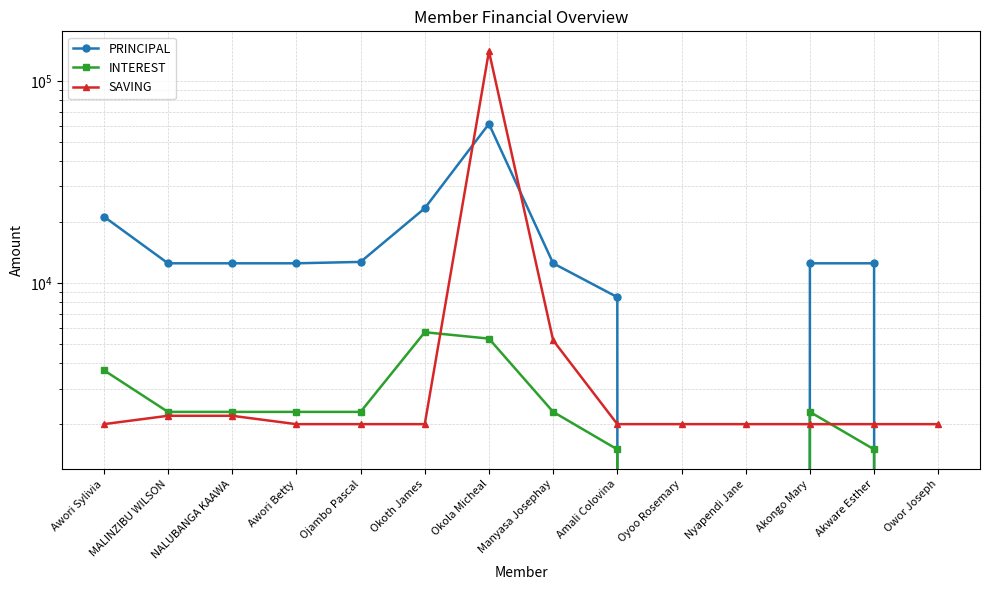

Is it true that SAVING equals 2857 at Ojambo Pascal?

False